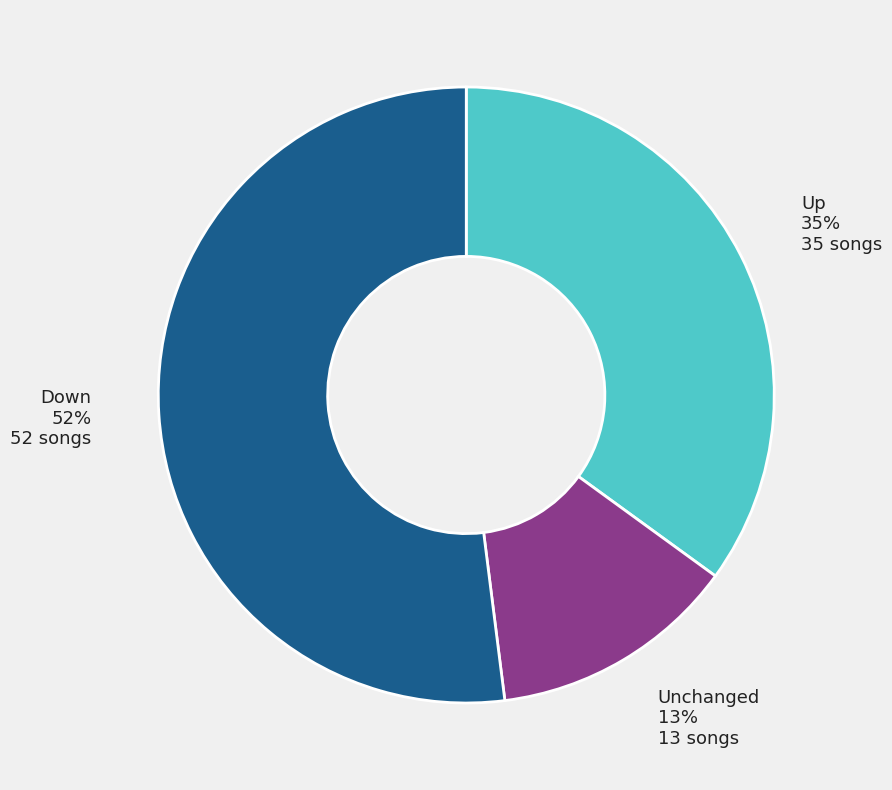

Is it true that Unchanged is 13% of the pie?

True